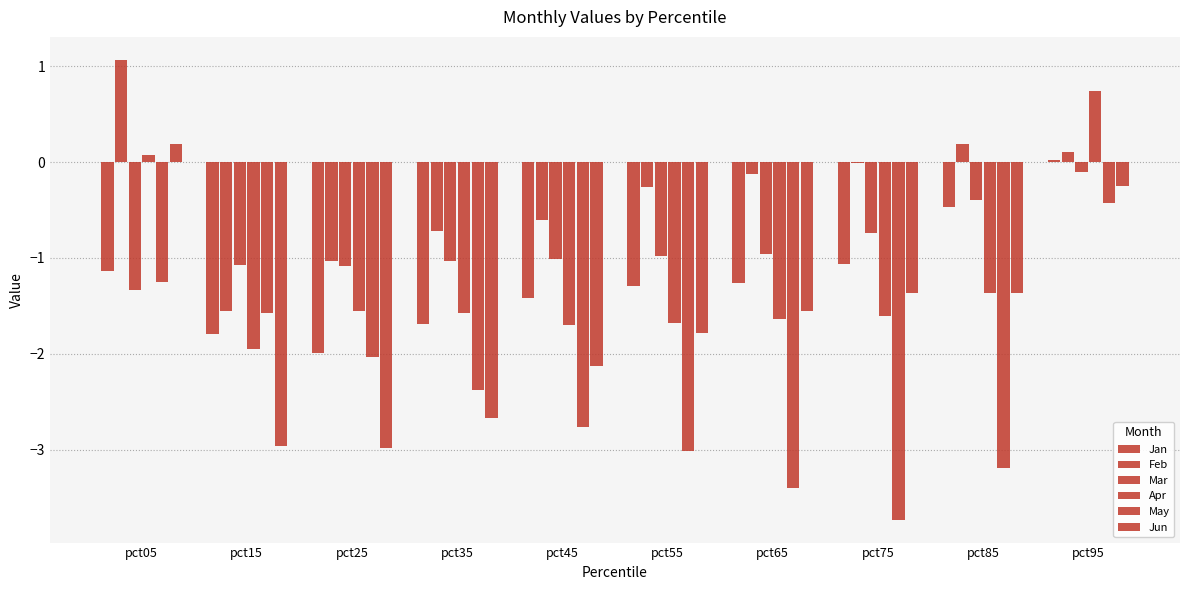

True or false: Mar has a value of -1.0 at pct45.

True